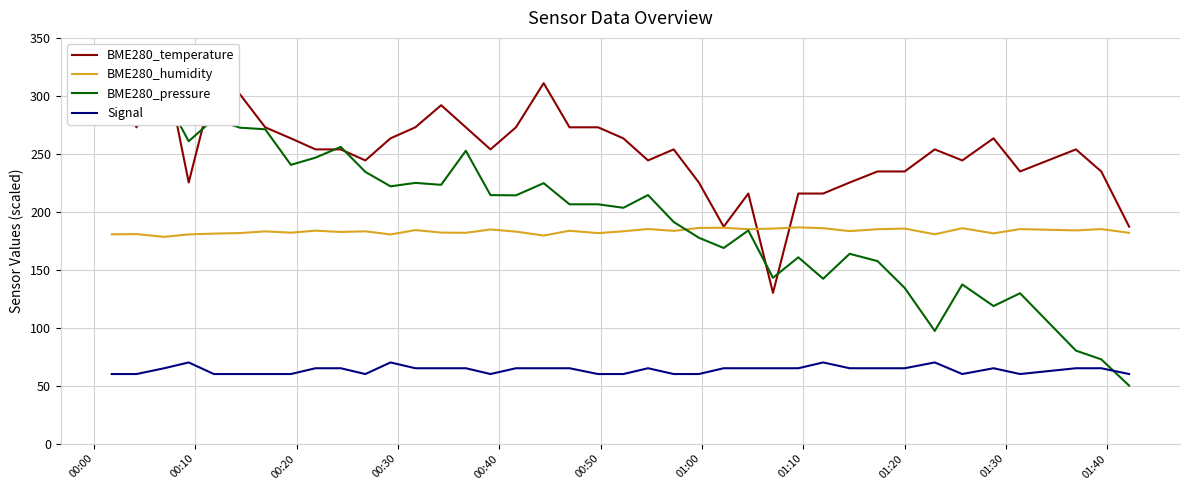

How many interior local peaks does the BME280_humidity series have?

14